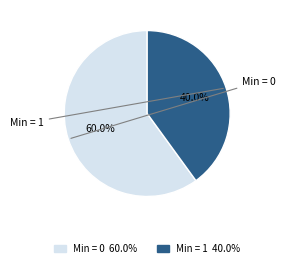

Is there any slice that represents more than half of the pie?

Yes